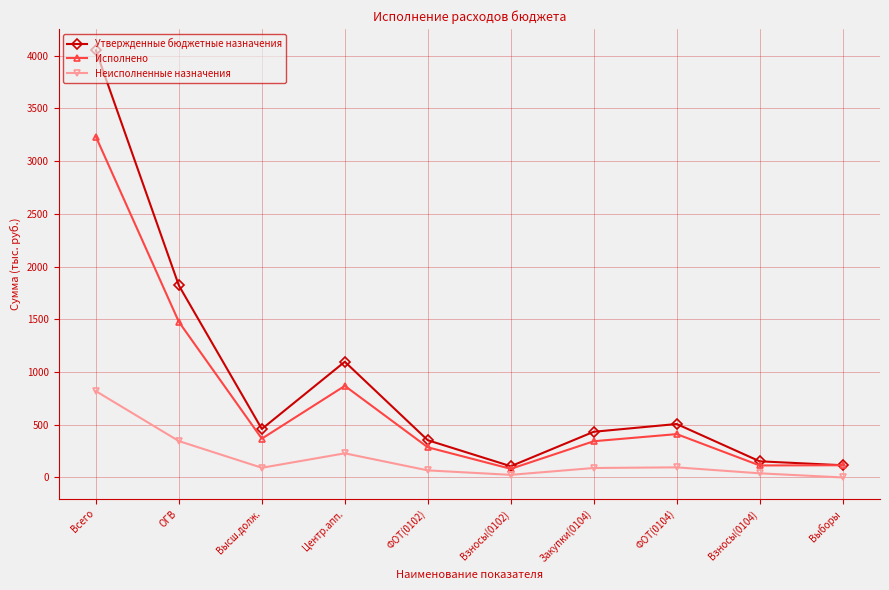

What is the value of the Неисполненные назначения point at the 5th from the left?

67063.8